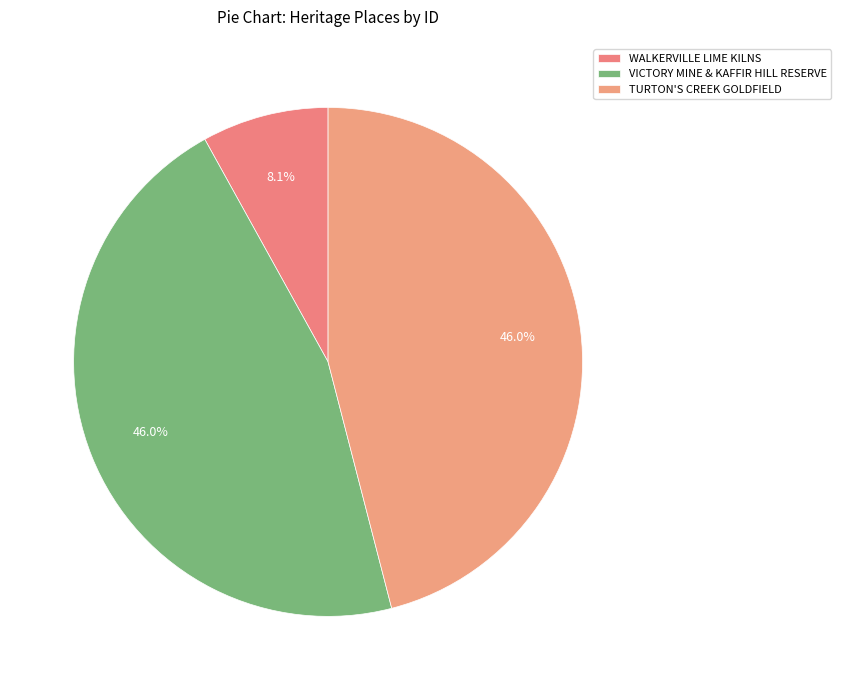

Is there a majority slice in this chart?

No